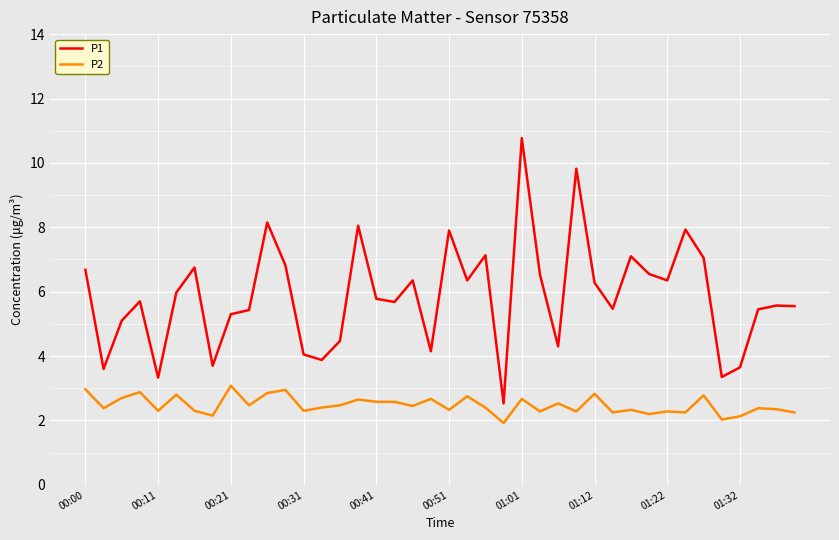

What is the average value of the P2 series?

2.5